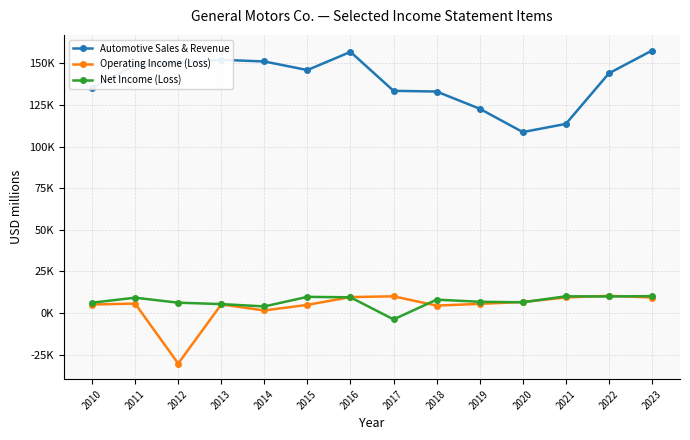

What are all the series names shown in the legend?

Automotive Sales & Revenue, Operating Income (Loss), Net Income (Loss)